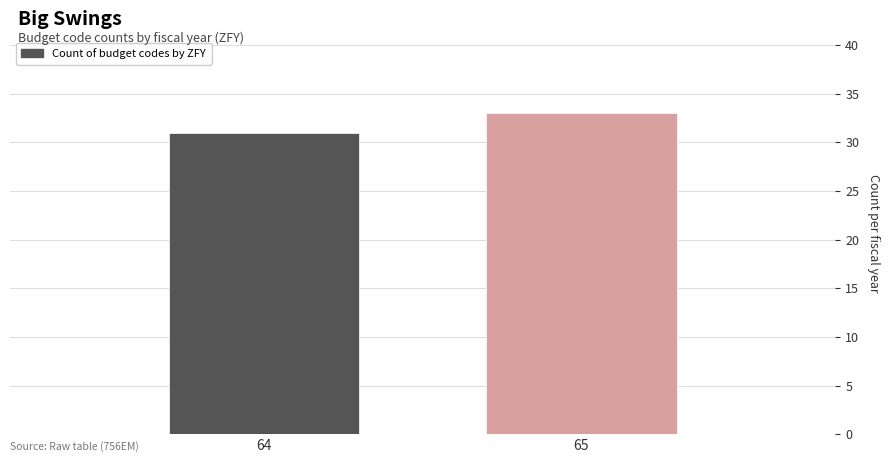

Reading left to right, transcribe all the data shown in this chart.

31	33